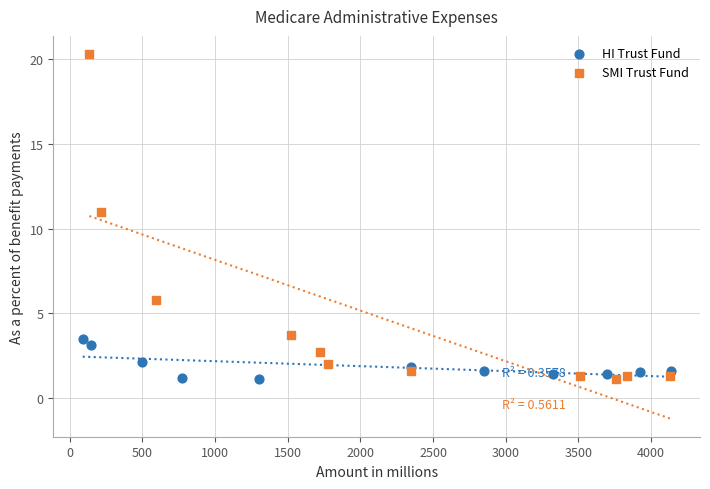

Which series has the widest spread of Y values?

SMI Trust Fund